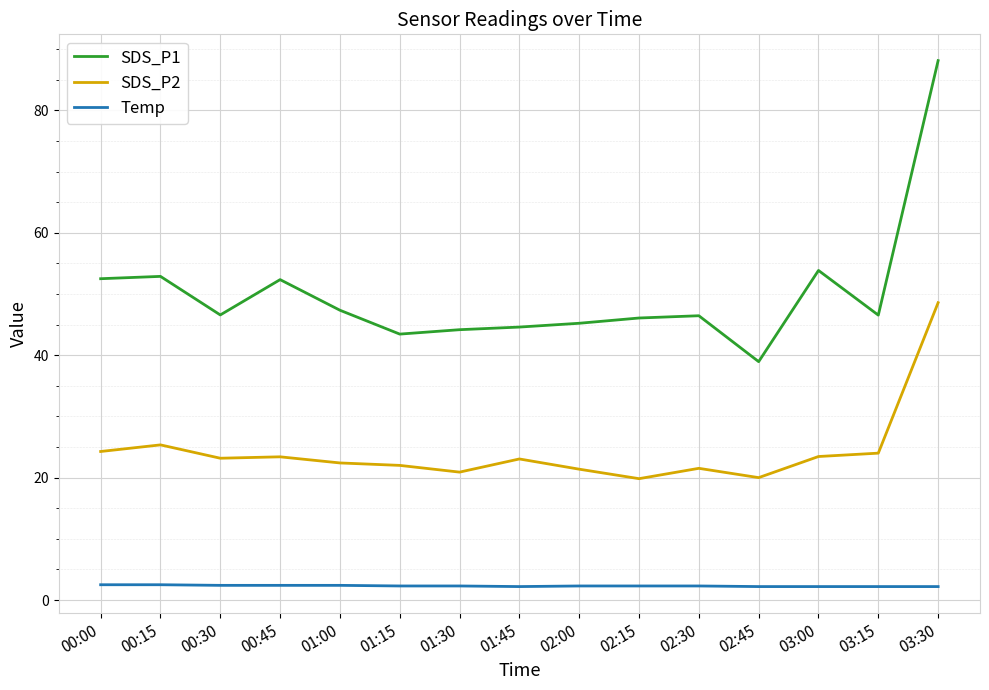

True or false: SDS_P2 and SDS_P1 cross at least once.

False